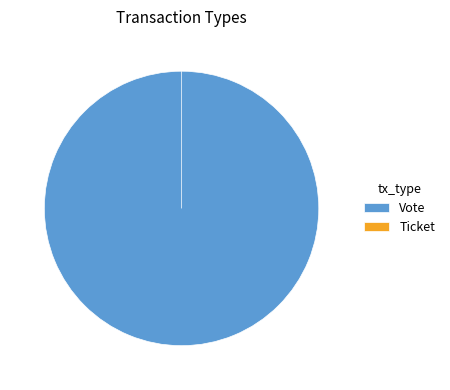

The Ticket slice represents 0% of the pie. True or false?

True